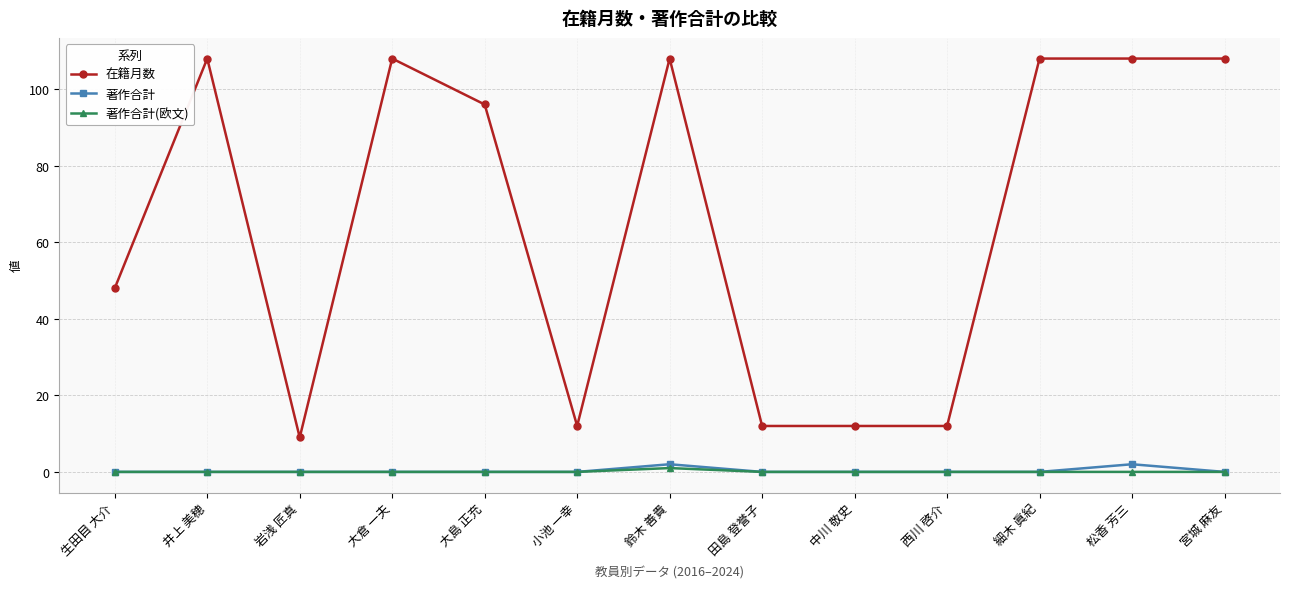

True or false: 著作合計 has a value of 0 at 宮城 麻友.

True